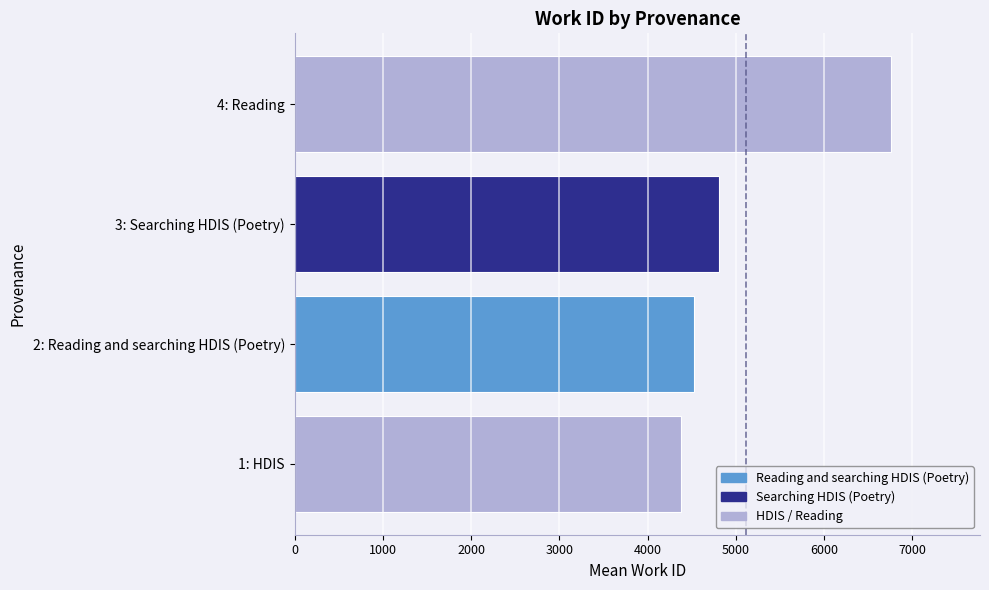

What is the change in value from 2: Reading and searching HDIS (Poetry) to 4: Reading?

+2228.5